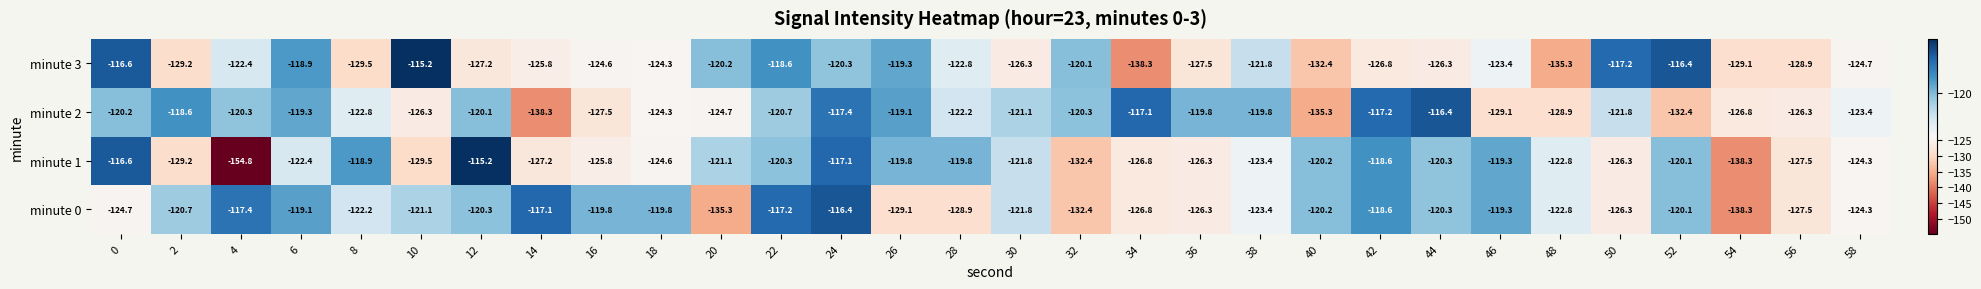

Which series has the widest spread of values?

minute 1